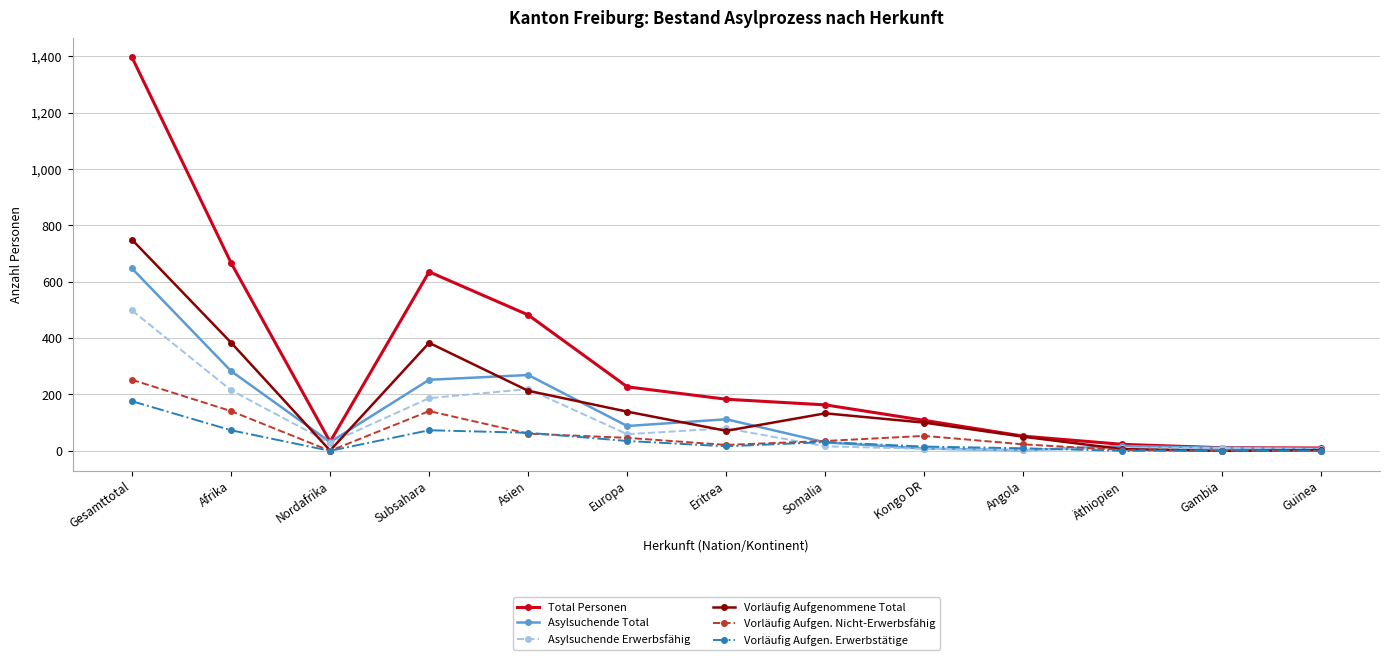

Rank the series by their maximum value, from lowest to highest.

Vorläufig Aufgen. Erwerbstätige, Vorläufig Aufgen. Nicht-Erwerbsfähig, Asylsuchende Erwerbsfähig, Asylsuchende Total, Vorläufig Aufgenommene Total, Total Personen